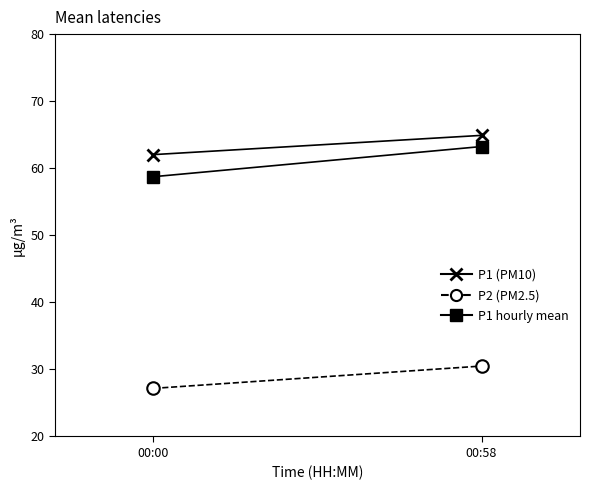

The P2 (PM2.5) series shows 27.2 at 00:00. True or false?

True